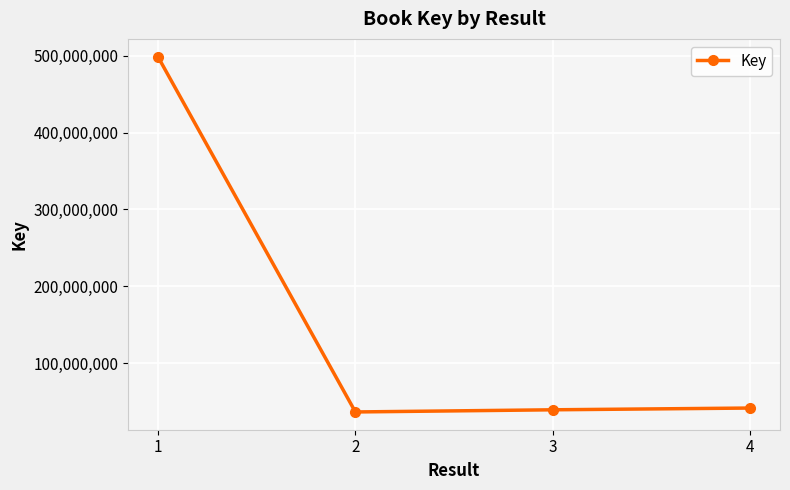

True or false: the data shows 771070745 at 1.

False